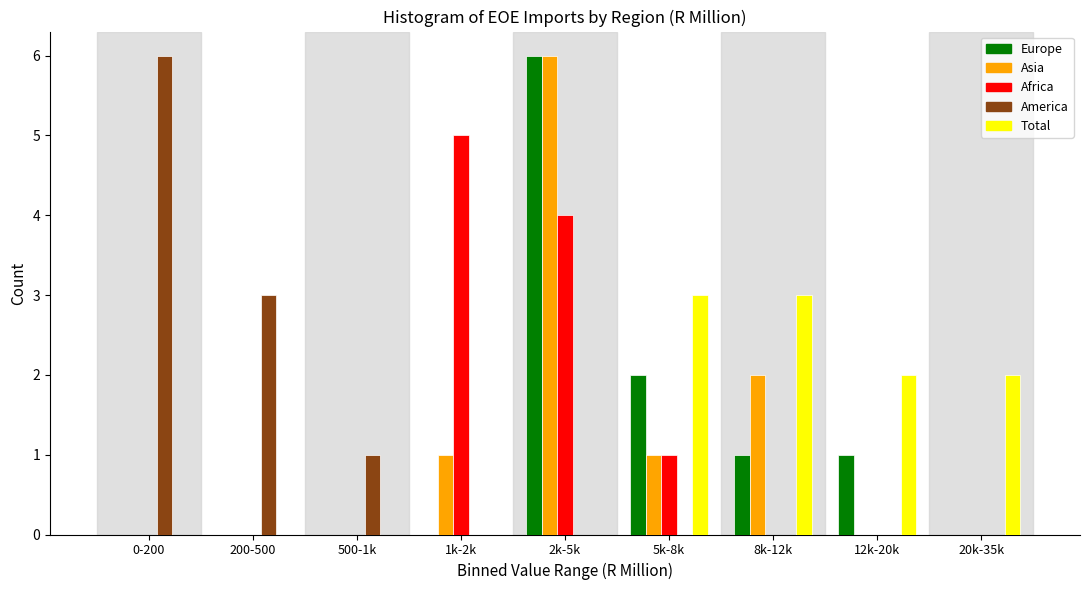

At which category is the sum across all series the highest?

2k-5k